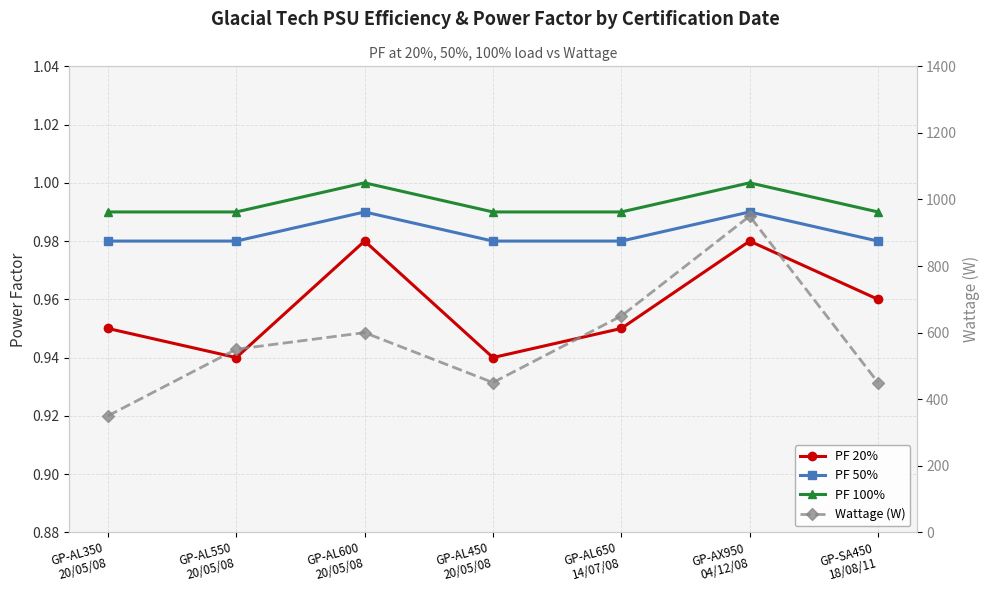

True or false: Wattage (W) and PF 100% intersect in this chart.

False